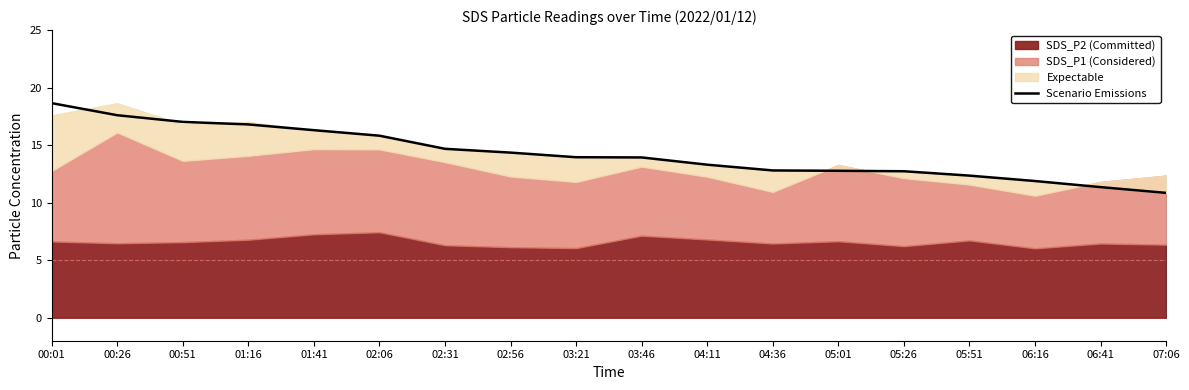

What is the difference between the values at 00:26 and 03:21?

3.7